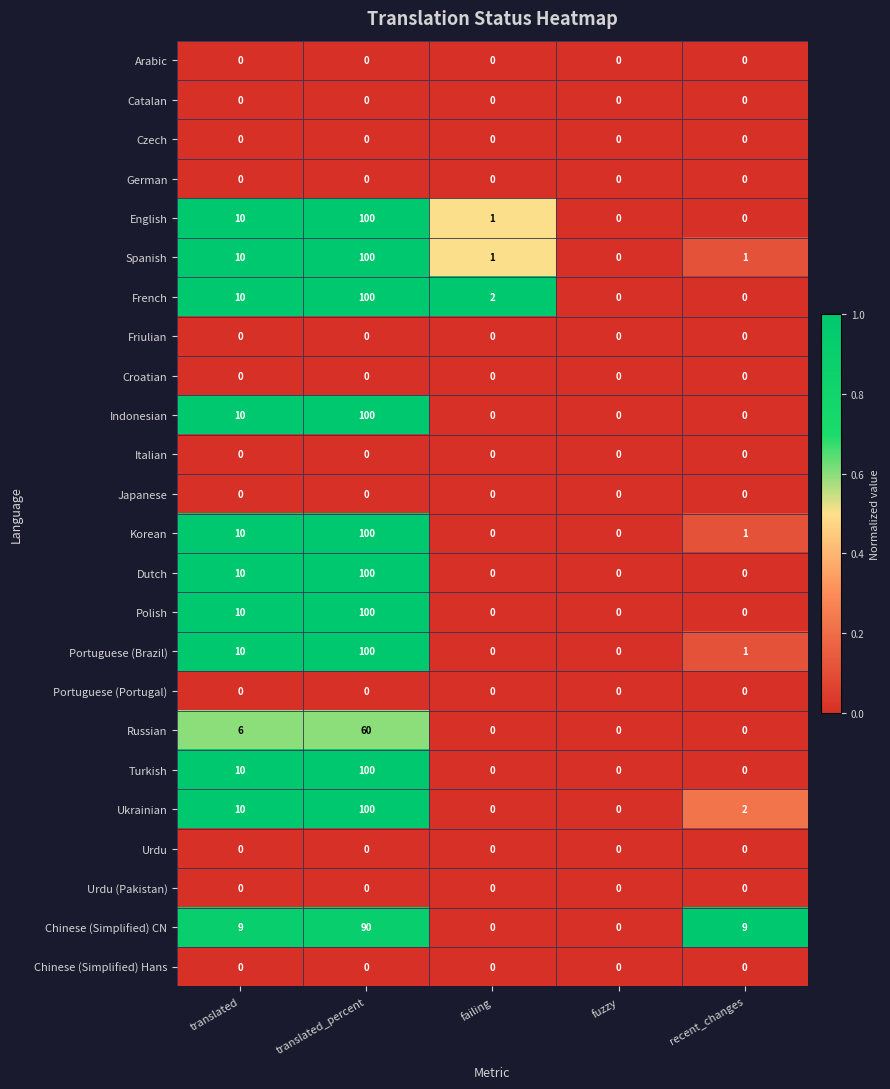

Which category has the highest value across all series?

translated_percent